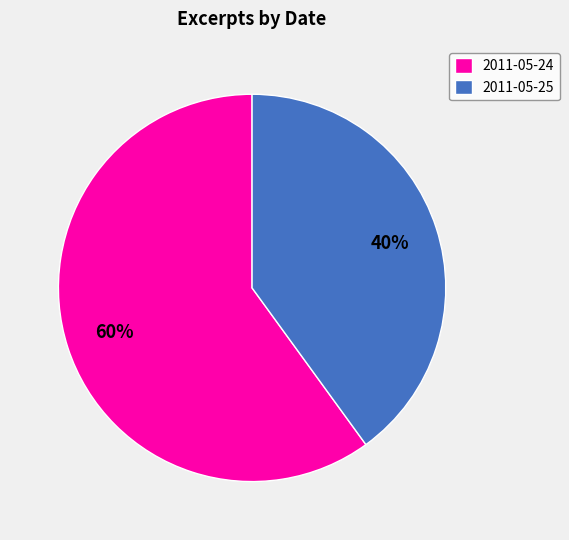

Is it true that 2011-05-24 is 60% of the pie?

True